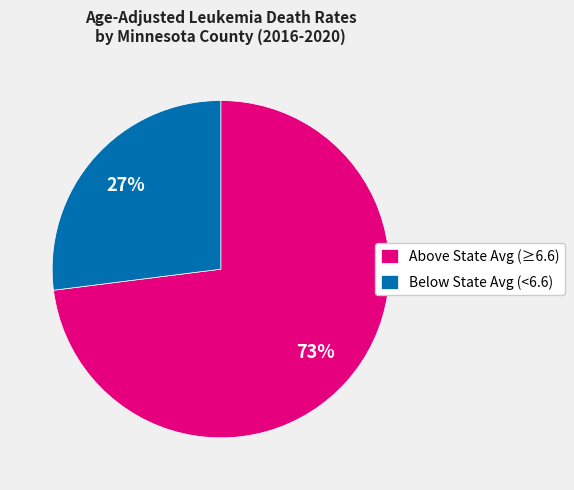

The Below State Avg (<6.6) slice represents 27% of the pie. True or false?

True